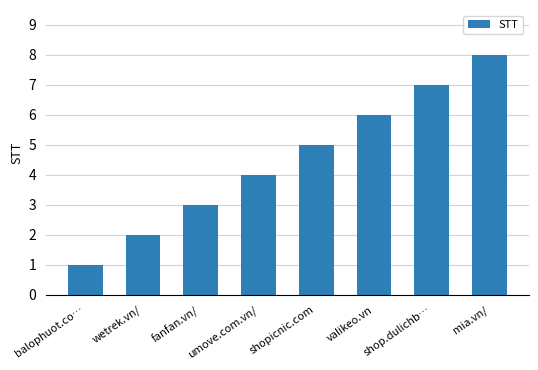

Which category has the highest value across all series?

mia.vn/